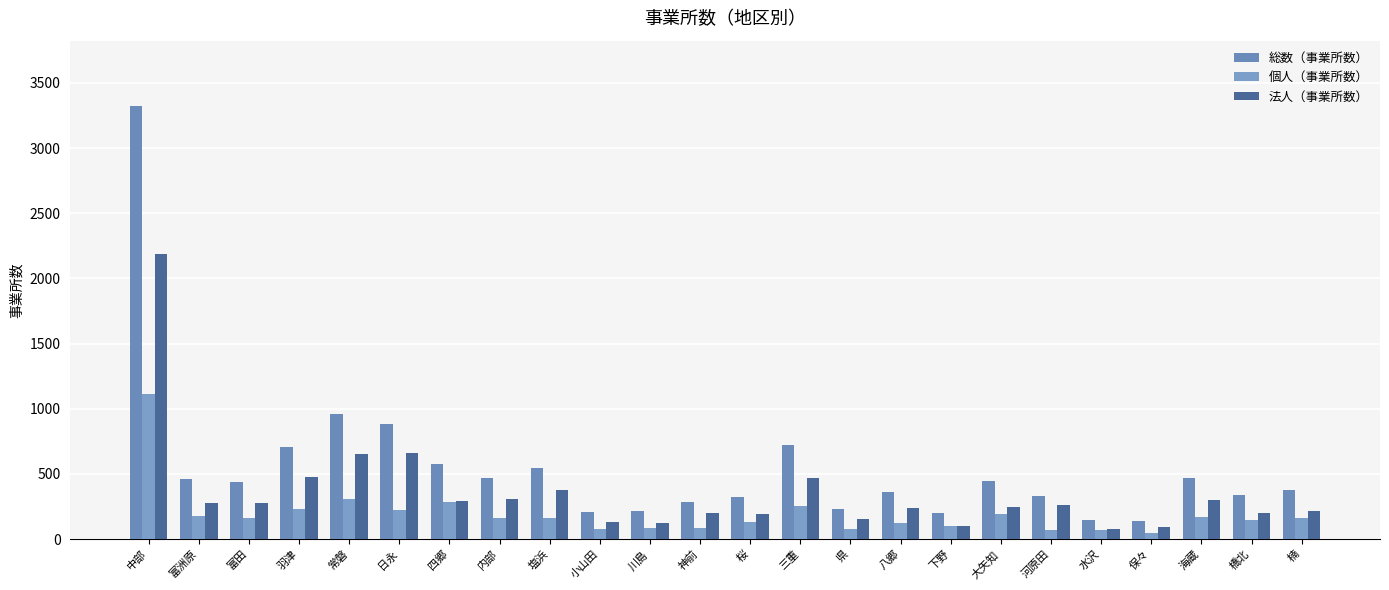

How many data points does each series have?

24